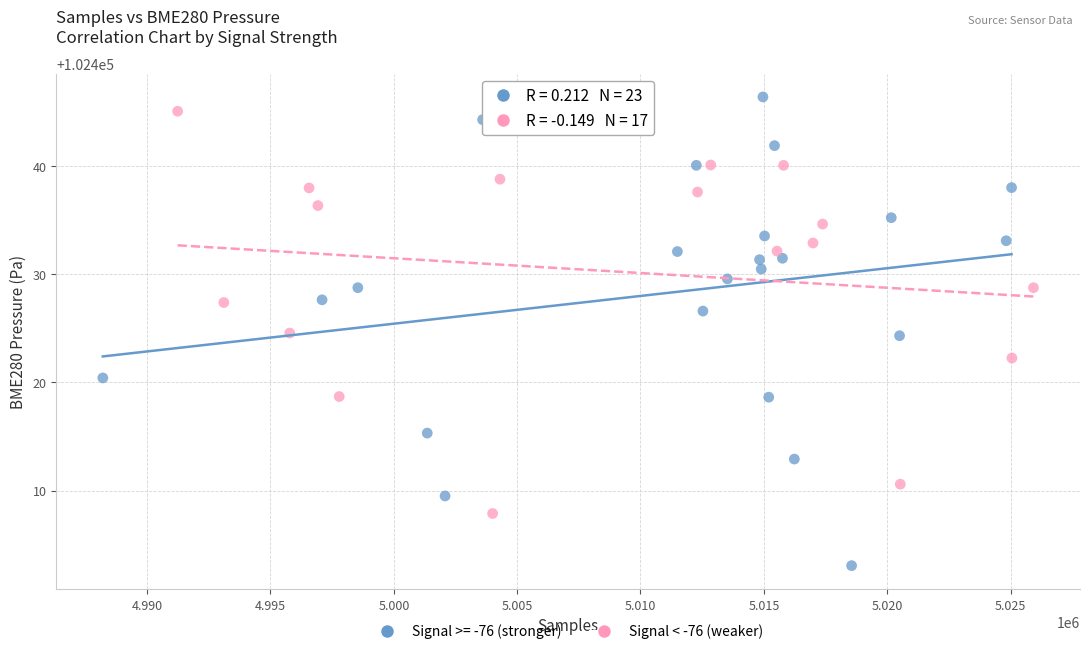

Which series reaches the minimum Y coordinate?

Signal >= -76 (stronger)